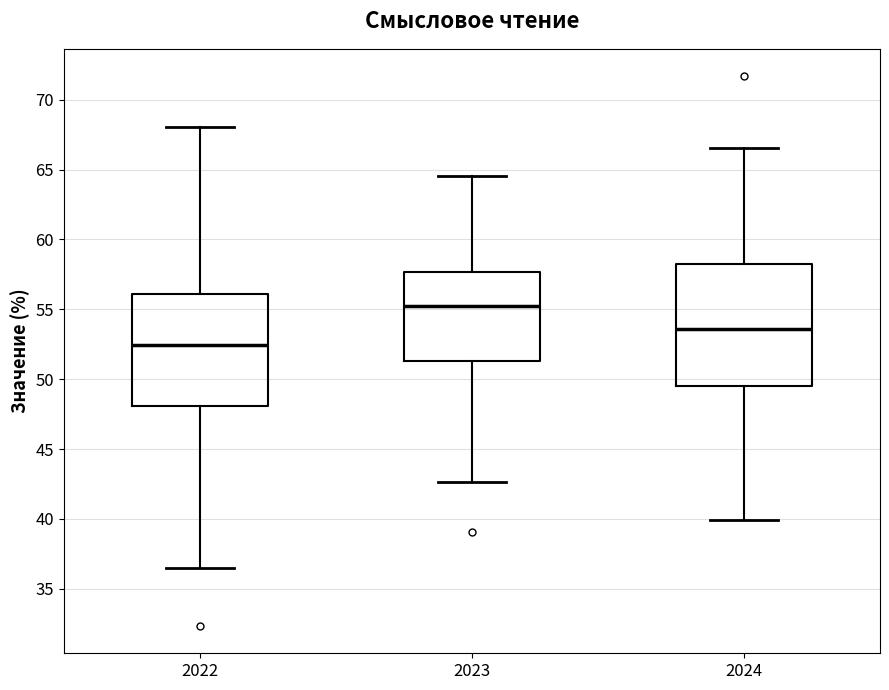

Where does the upper whisker of the box at x = 2023 end on the y-axis? The values are not printed on the chart, so give them approximately, as read against the axis.

64.5